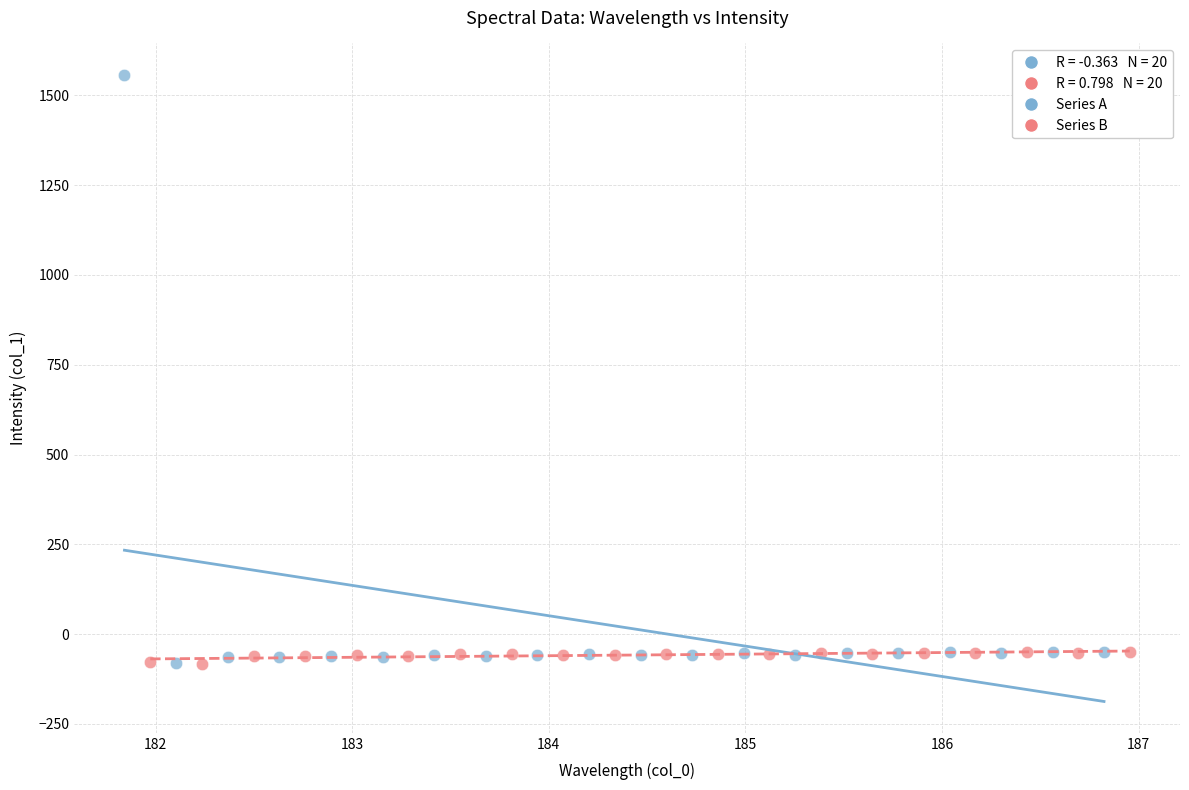

Which series contains the highest Y value?

Series A